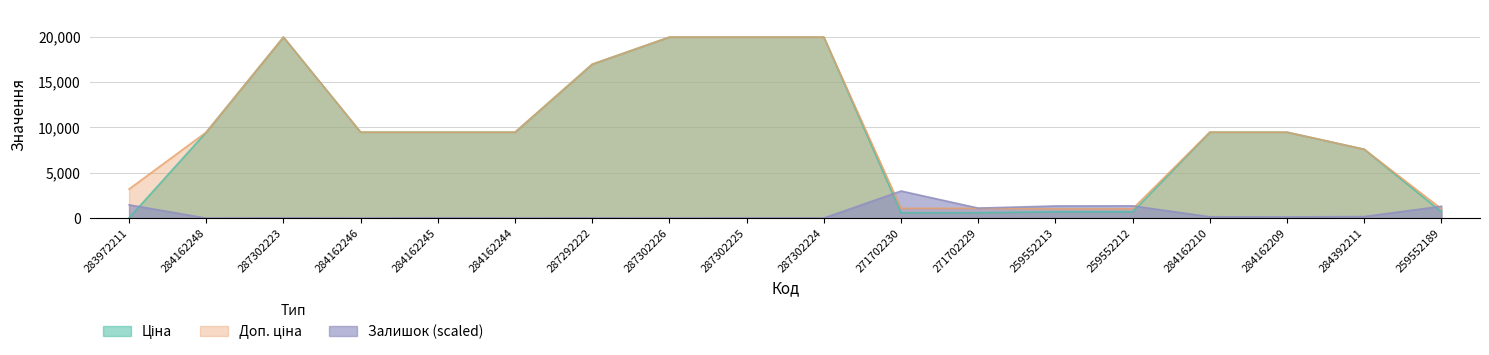

List the labels in order of Ціна value, smallest first.

283972211, 271702230, 271702229, 259552213, 259552212, 259552189, 284392211, 284162248, 284162246, 284162245, 284162244, 284162210, 284162209, 287292222, 287302223, 287302226, 287302225, 287302224